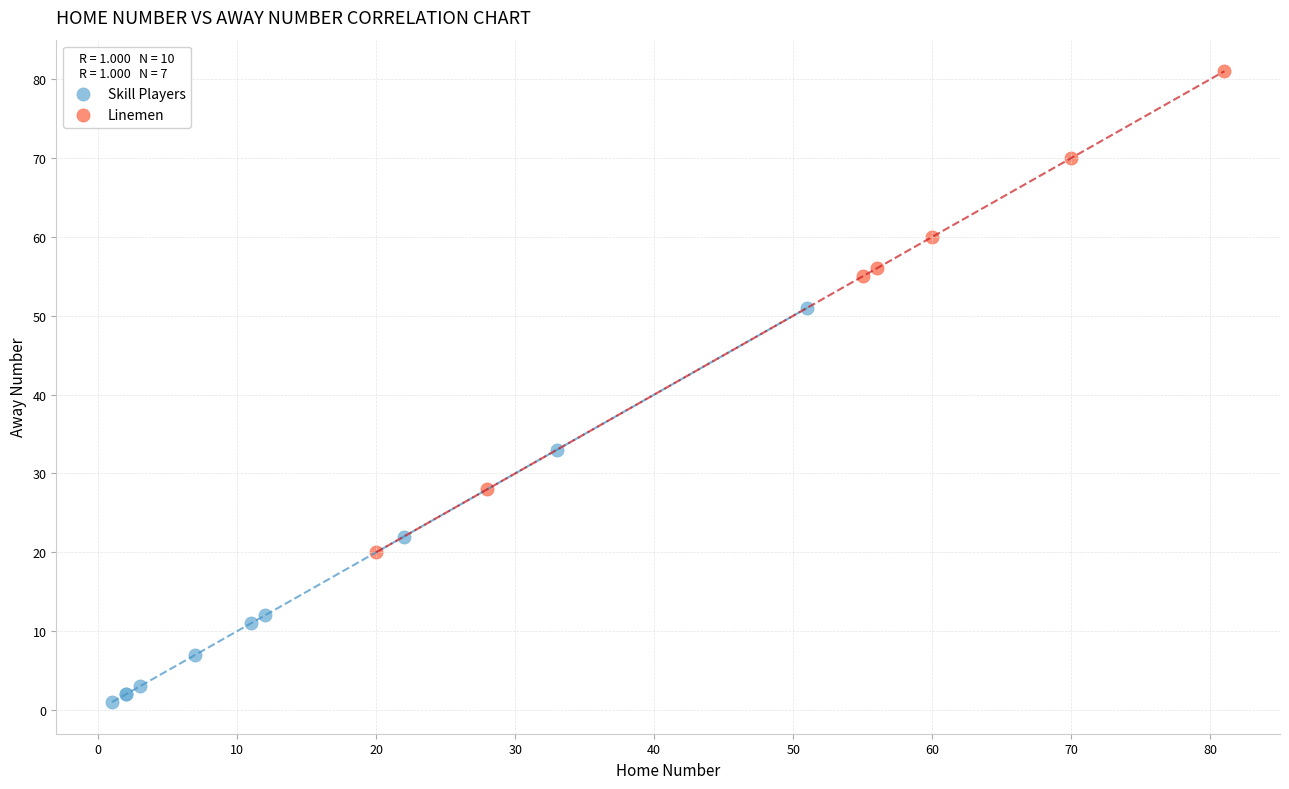

Which series reaches the minimum Y coordinate?

Skill Players